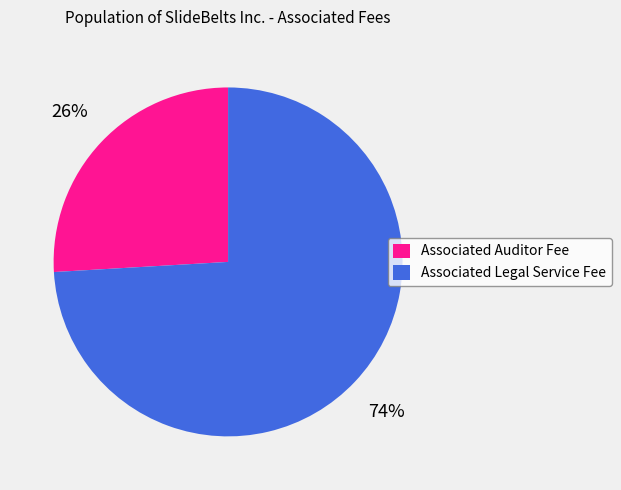

Rank the categories by value from lowest to highest.

Associated Auditor Fee, Associated Legal Service Fee